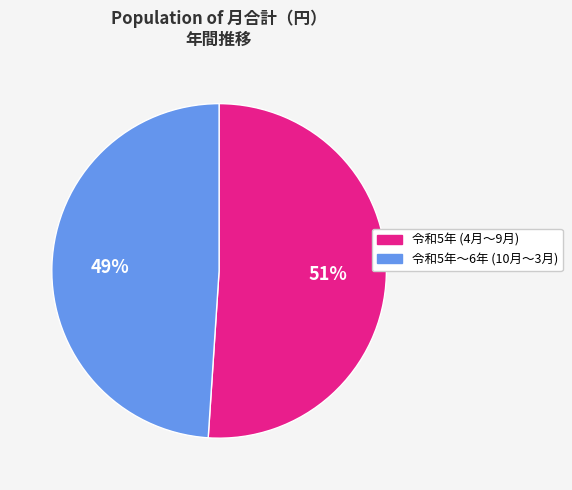

To the nearest percent, what is the difference between the largest and smallest slice percentages?

2%